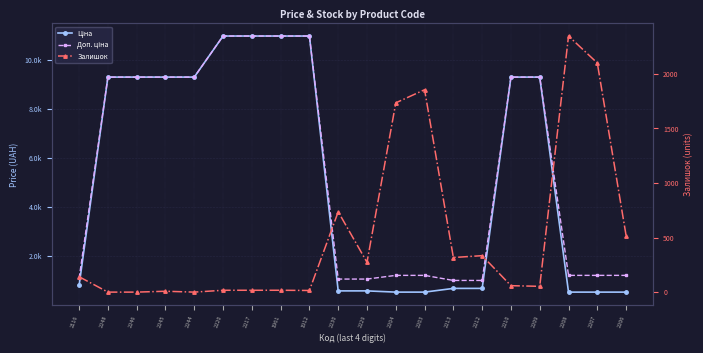

List the series in order of their peak value, highest first.

Ціна, Доп. ціна, Залишок